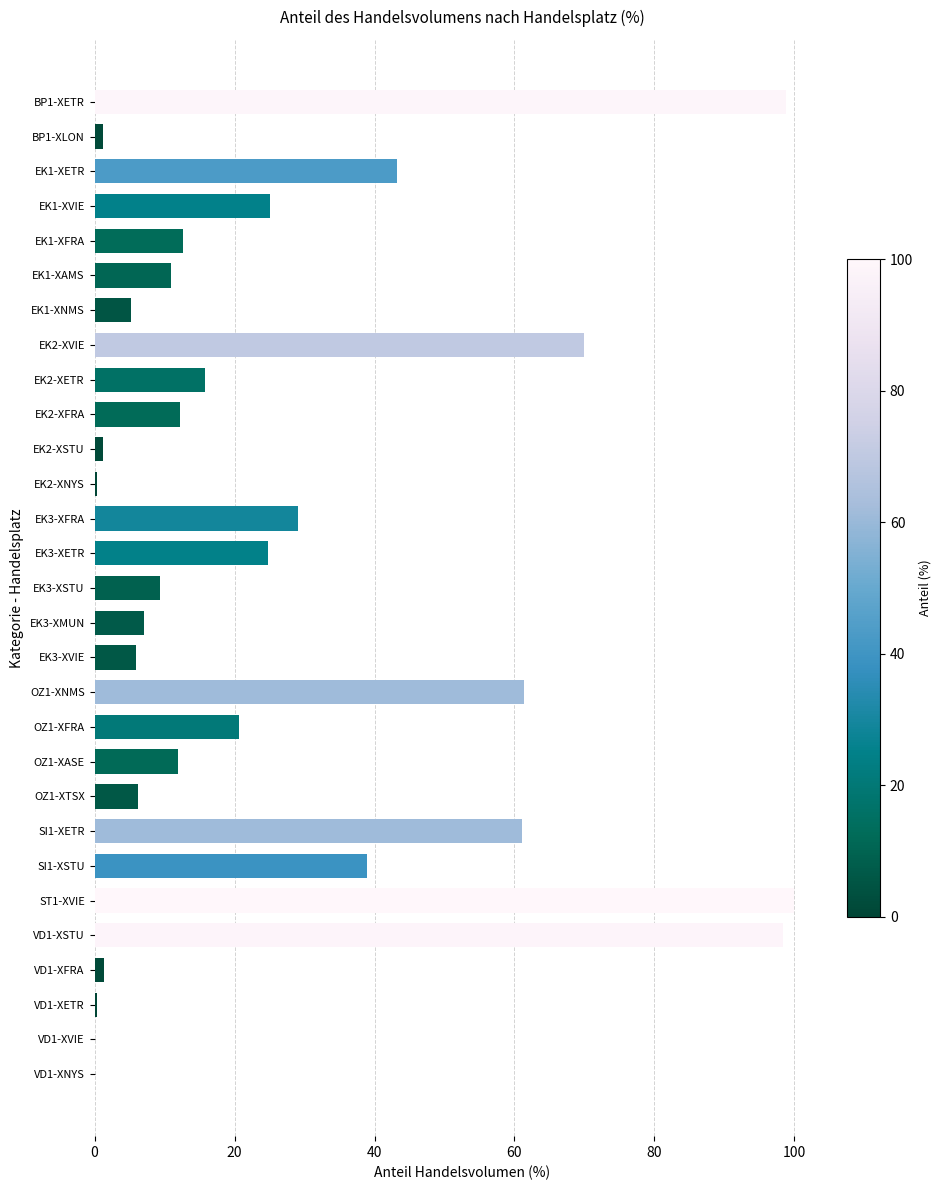

Count the number of data series in this chart.

1